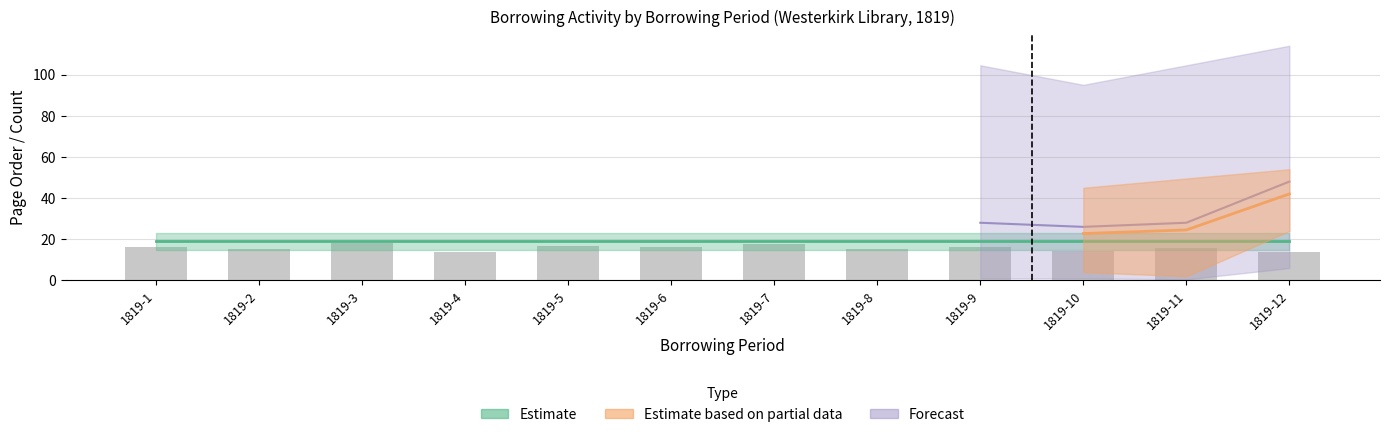

Reading left to right, transcribe all the data shown in this chart.

16.0	15.2	18.0	14.0	16.8	16.0	17.6	15.2	16.4	14.4	15.6	13.6